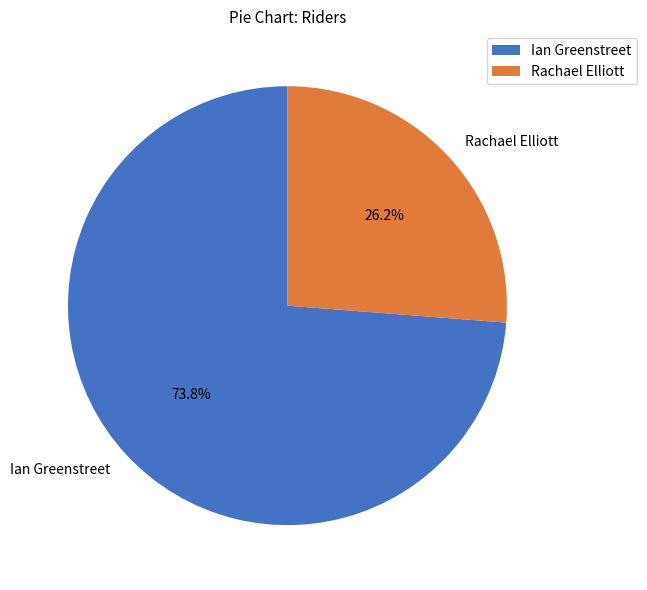

To the nearest percent, what percentage of the pie is Ian Greenstreet?

74%